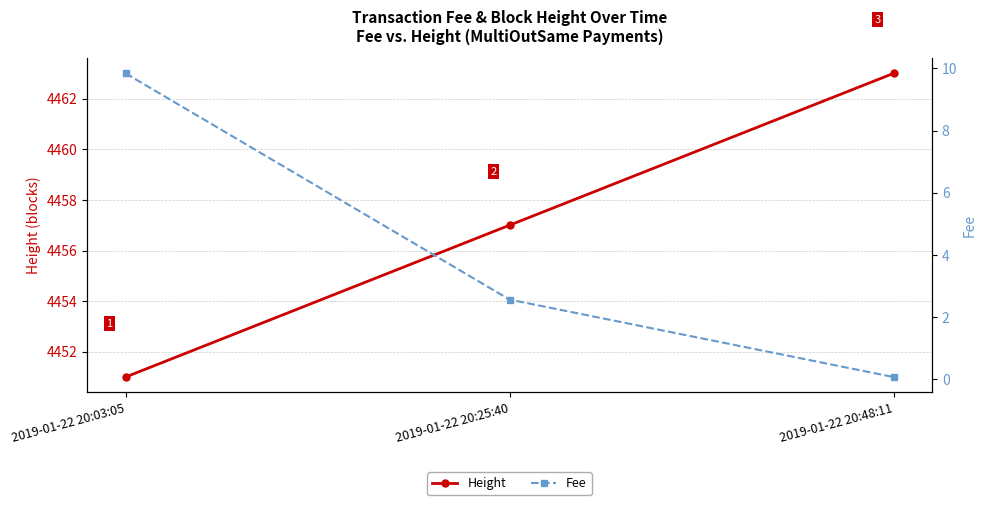

What is the difference between the highest and lowest values at 2019-01-22 20:03:05?

4441.2